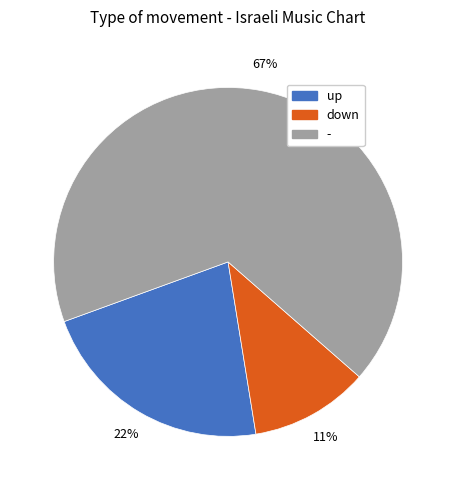

Is the sum of - and down greater than half?

Yes